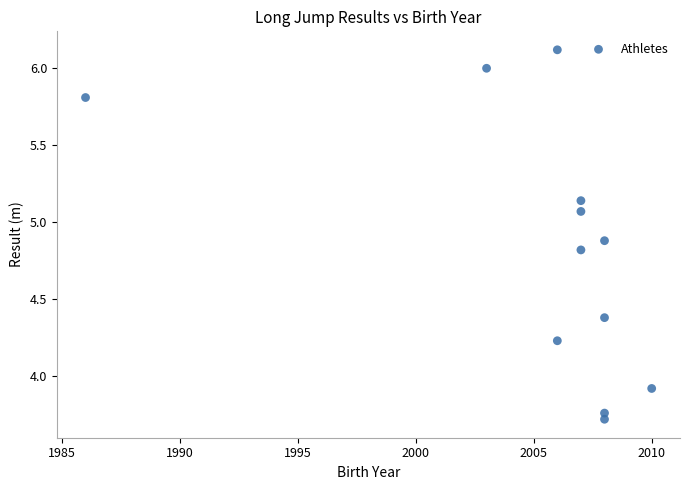

What is the range of X values (max minus min)?

24.0